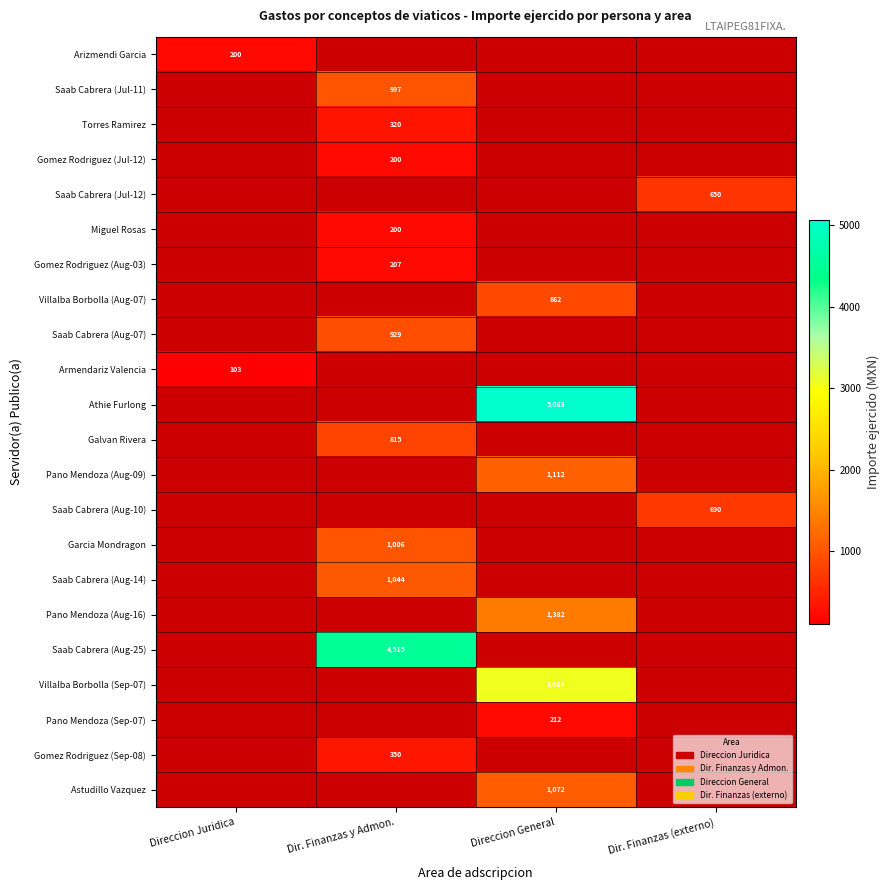

The value of Saab Cabrera (Aug-14) at Dir. Finanzas y Admon. is 1635. True or false?

False